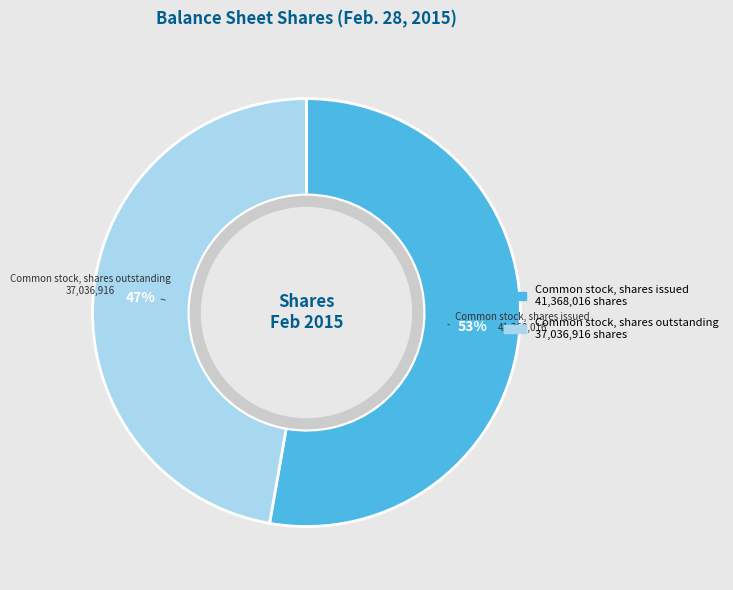

How many slices are in this pie chart?

2